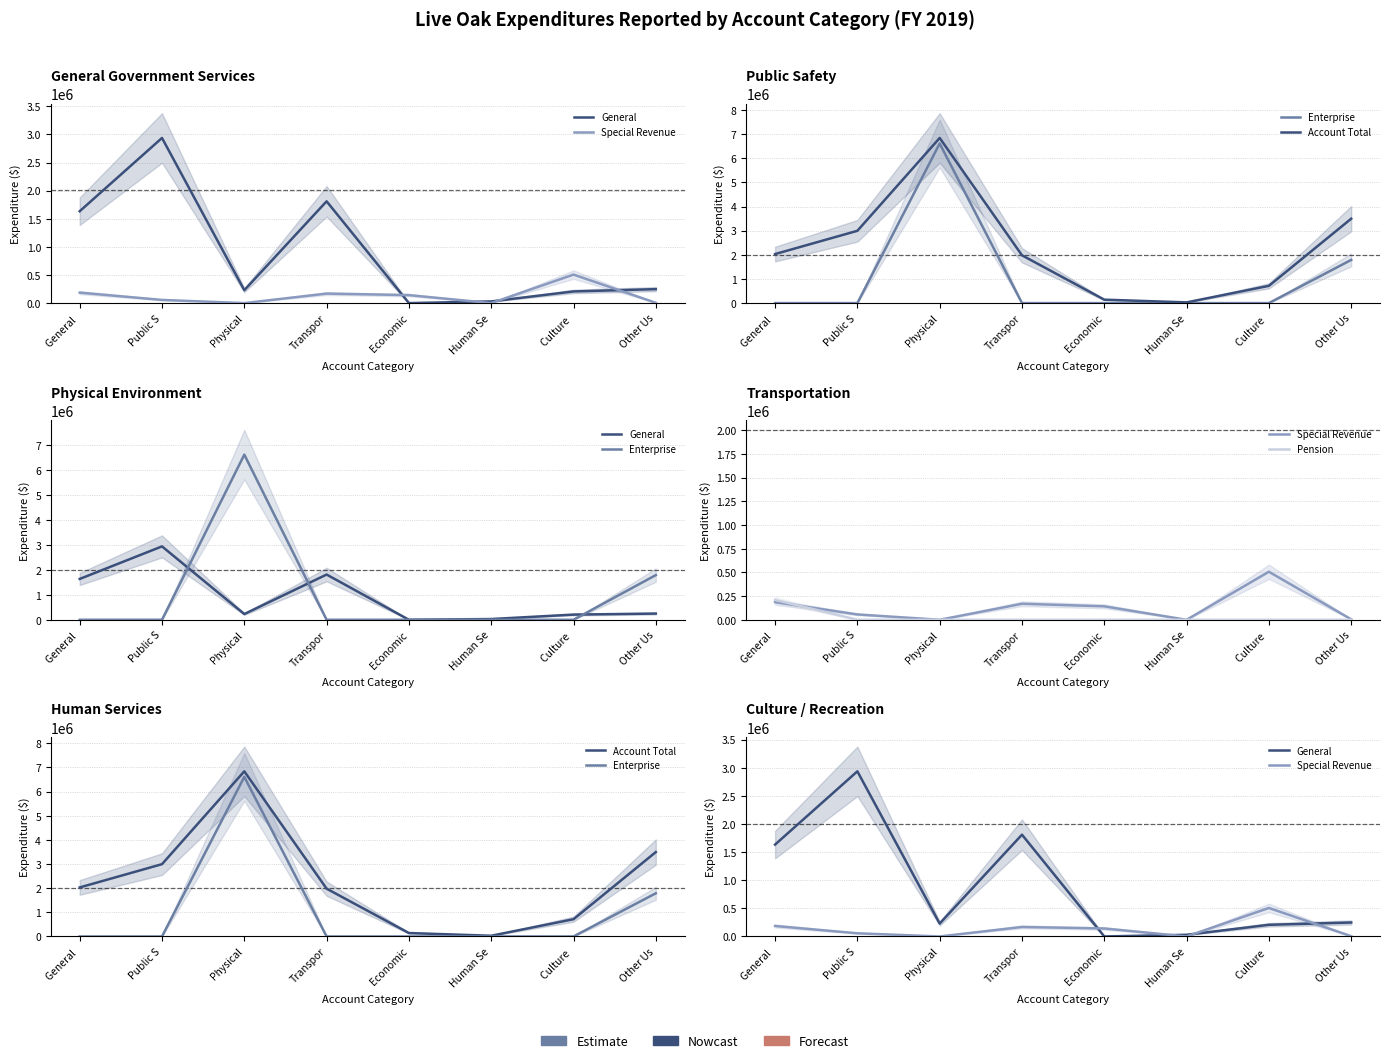

Rank the series by their maximum value, from lowest to highest.

Pension, Special Revenue, General, Enterprise, Account Total